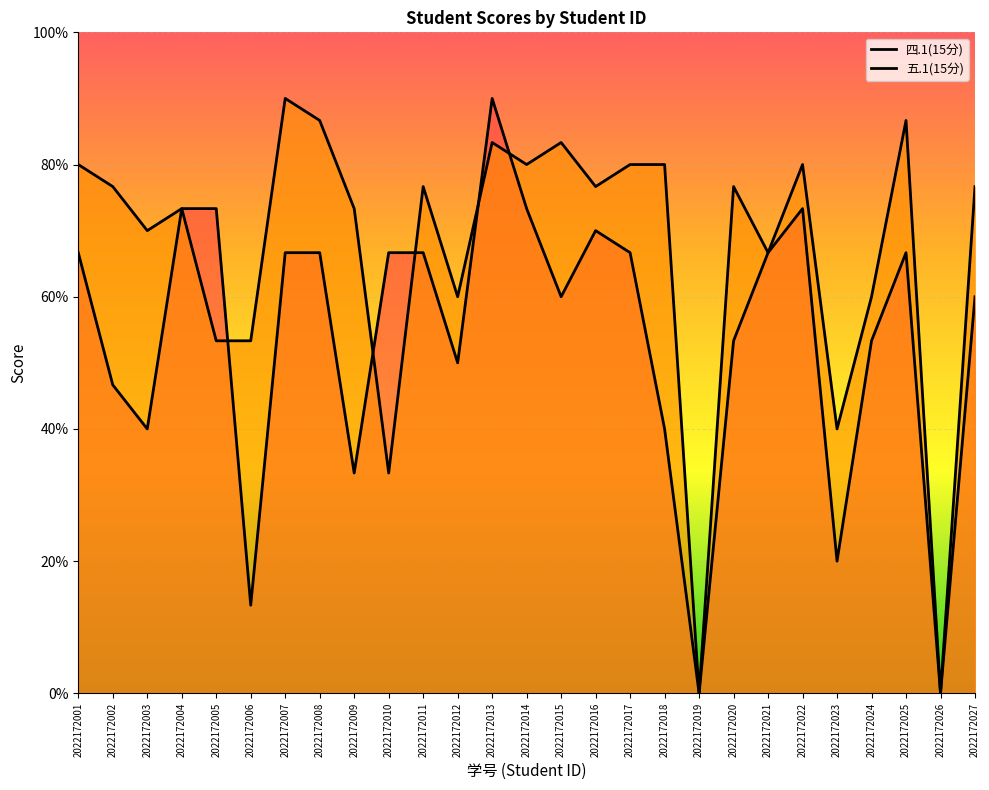

What is the sum of all 五.1(15分) values?

269.5